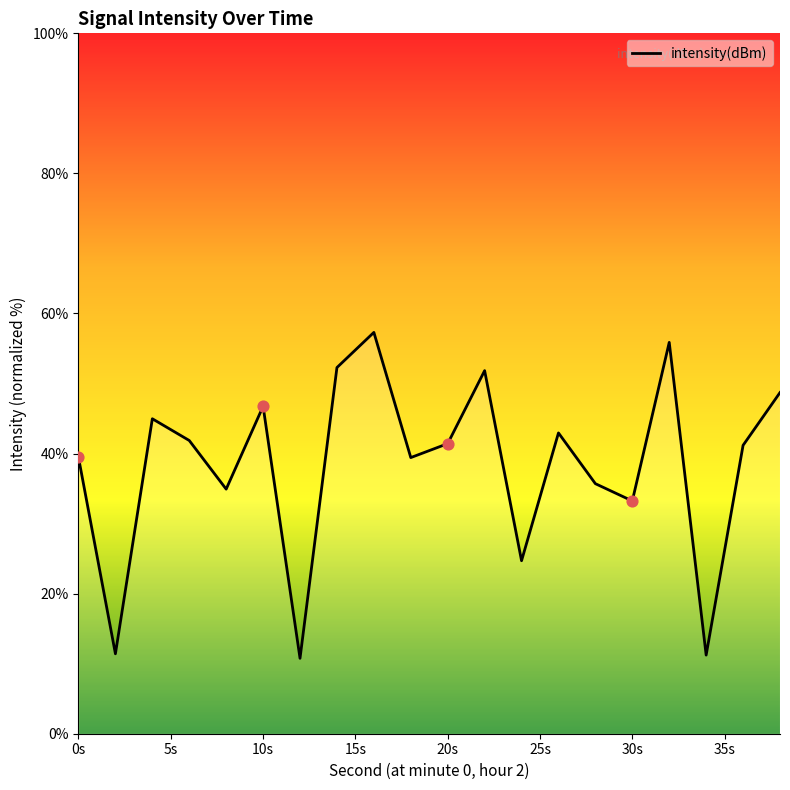

What is the difference between the maximum and minimum values?

46.5